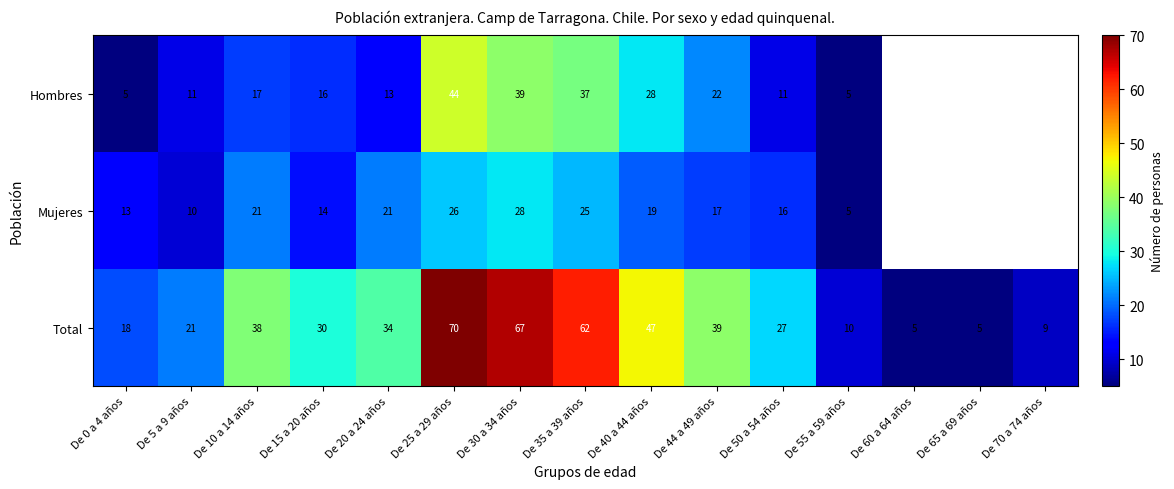

What is the lowest value of the Total series?

5